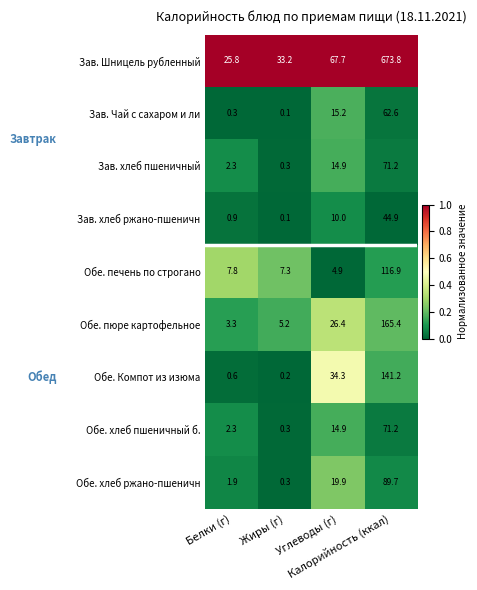

Which series has the largest total across all categories?

Зав. Шницель рубленный